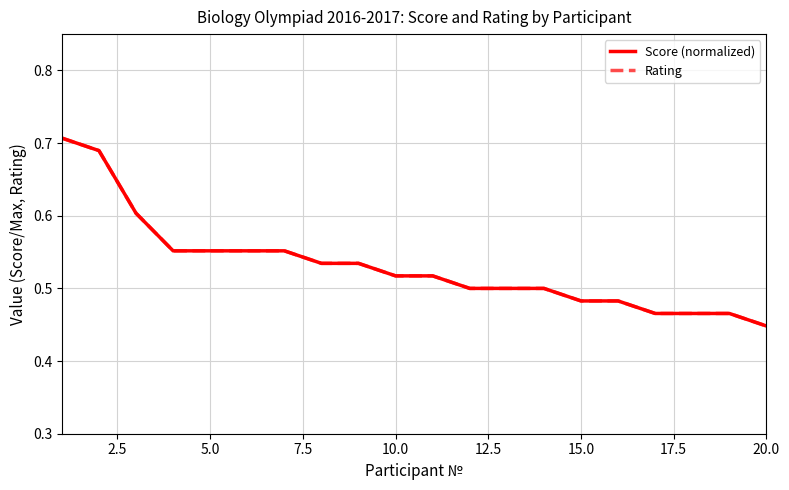

What is the difference between the maximum and minimum values in the Rating series?

0.3